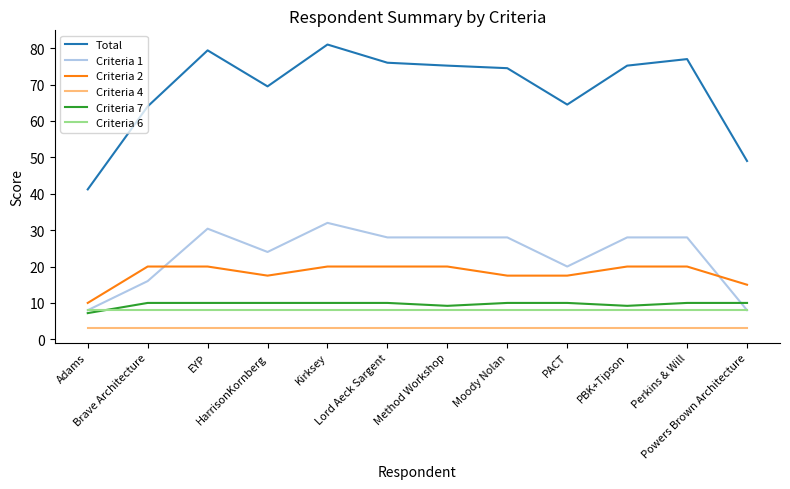

At which label does Total reach its minimum?

Adams